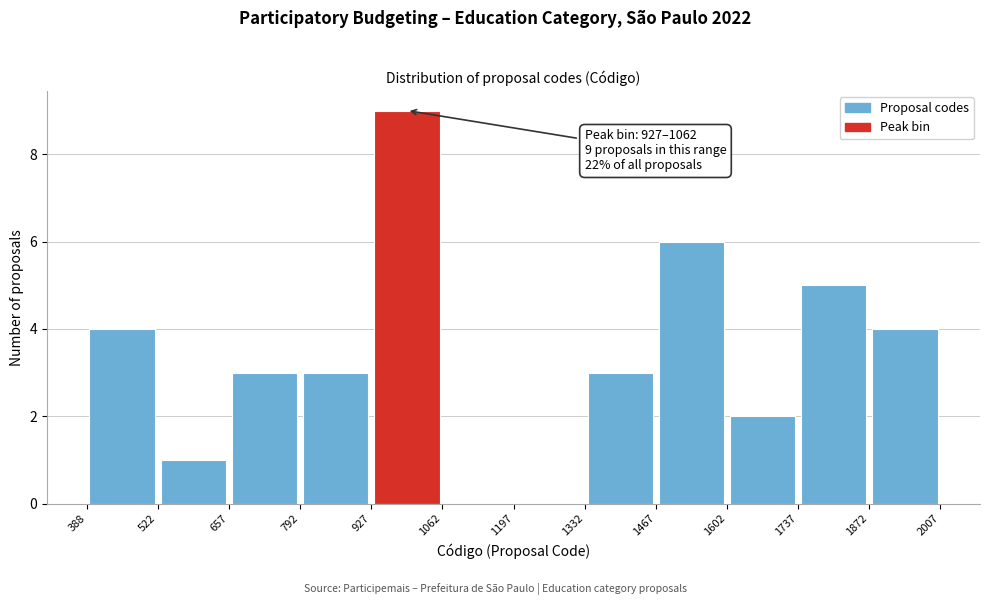

Which range on the x-axis has the tallest bar?

927 to 1062